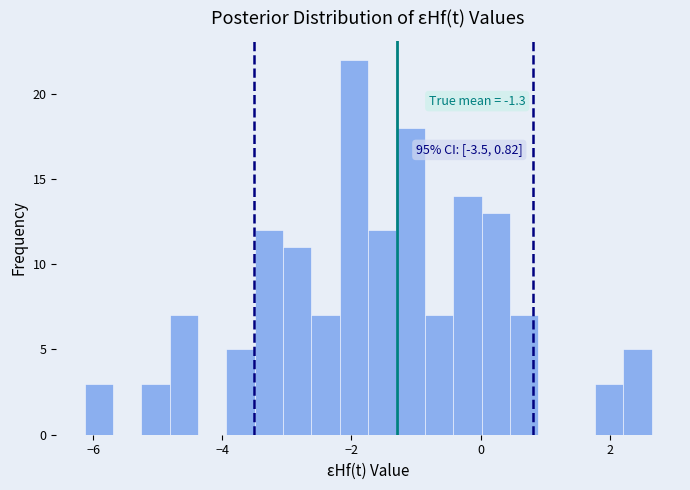

Around what value on the x-axis is the tallest bar? Give the approximate position of its centre, as read against the axis.

-2.0